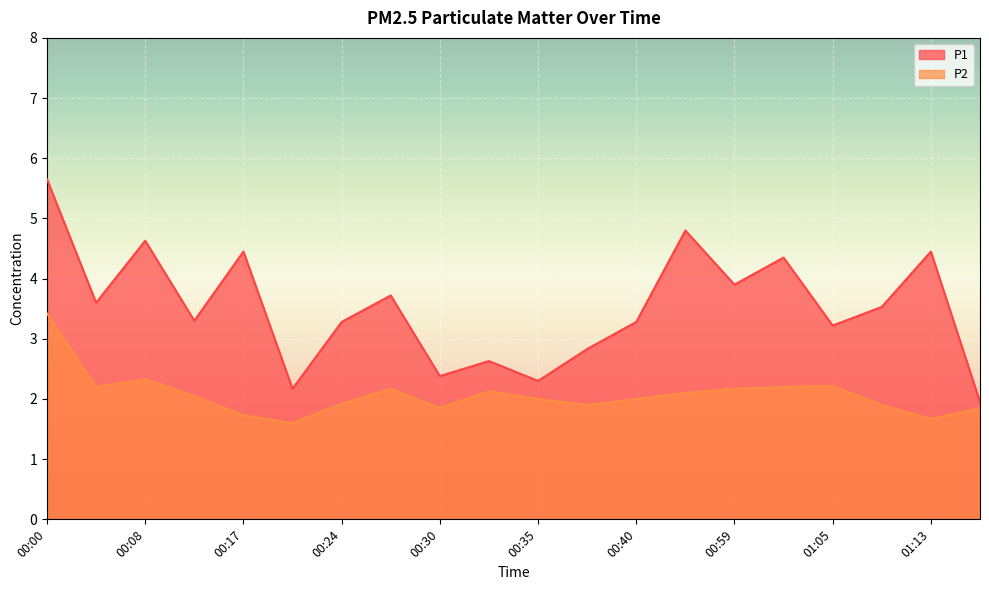

What is the sum of the P1 values at 00:17 and 00:11?

7.8